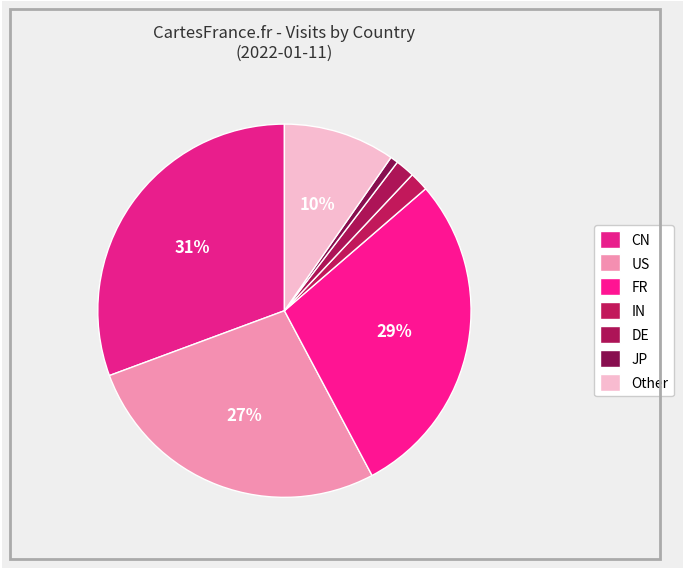

Count the number of slices in the pie.

7